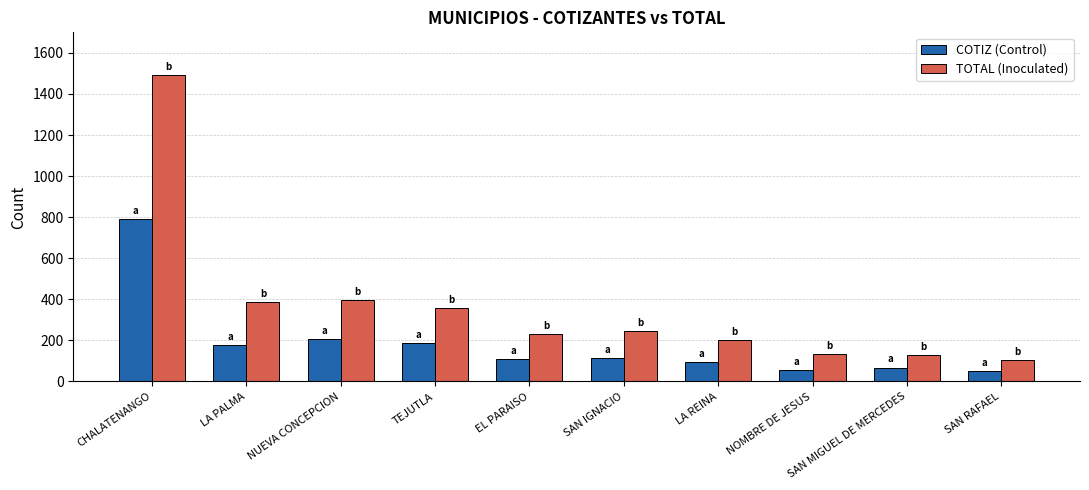

What is the total value across all series at TEJUTLA?

548